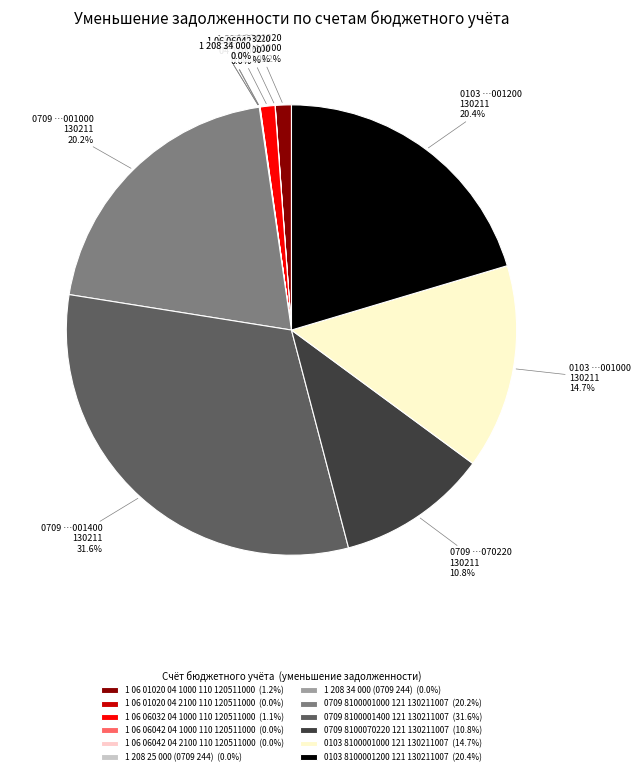

What is the largest slice in the pie chart?

0709 8100001400 121 130211007